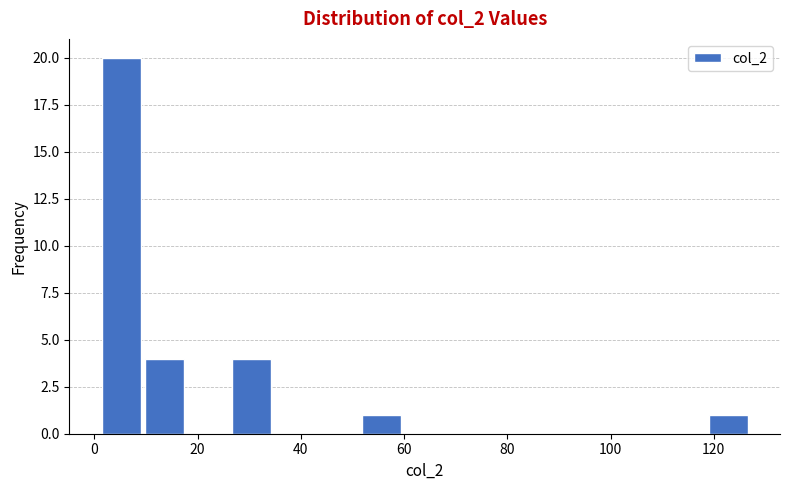

Which range on the x-axis has the tallest bar?

1.0 to 9.4